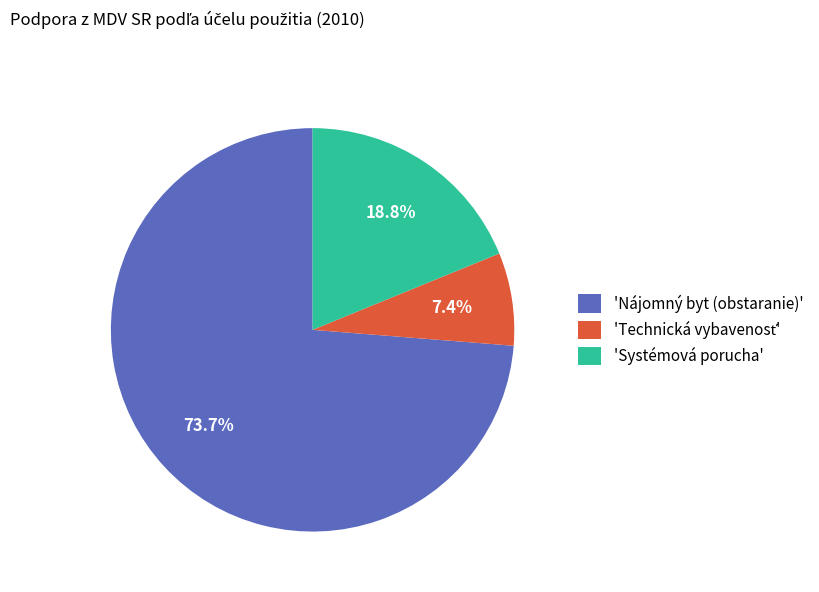

Is 'Systémová porucha' the majority of the pie?

No